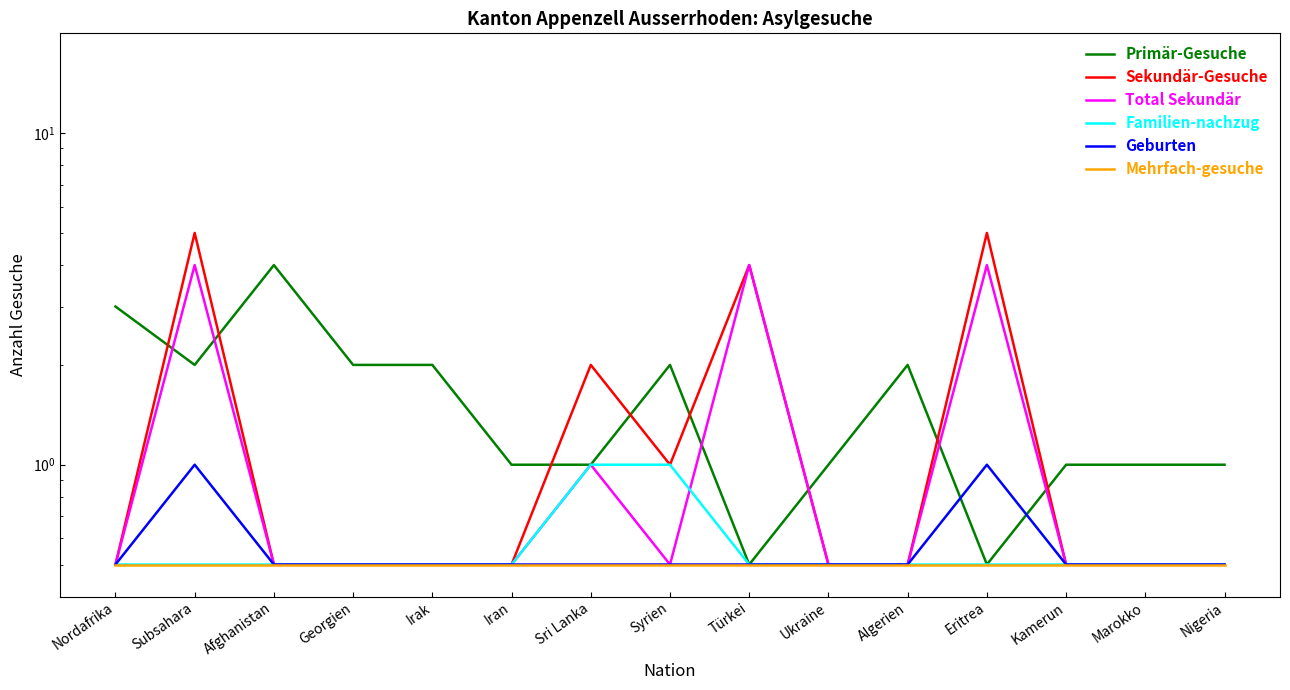

True or false: Geburten and Familien-nachzug intersect in this chart.

False